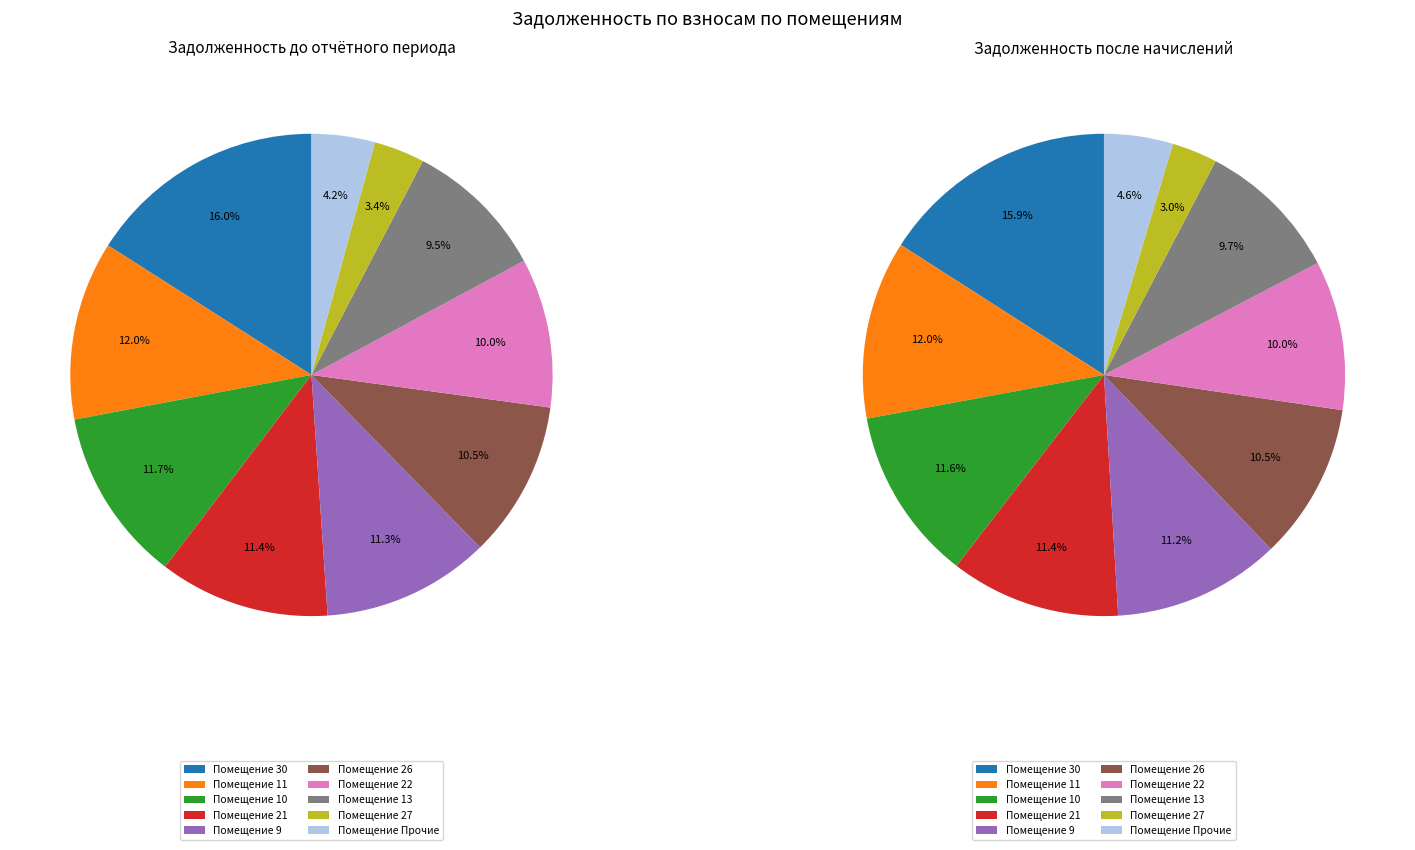

How much of the chart is everything except 27?

96.6%